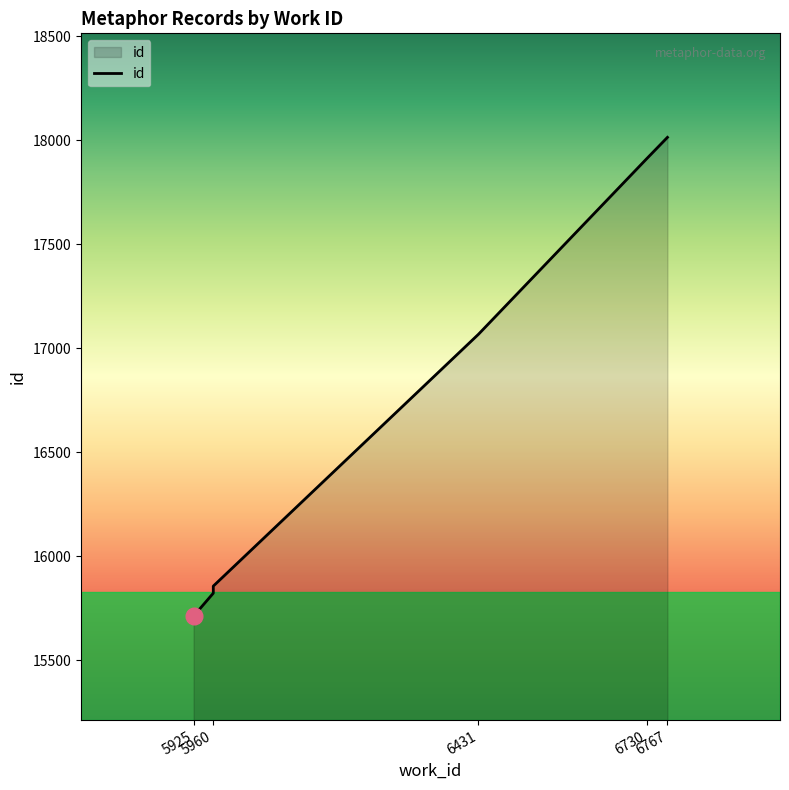

True or false: there are more than 1 points higher than both neighbors.

False